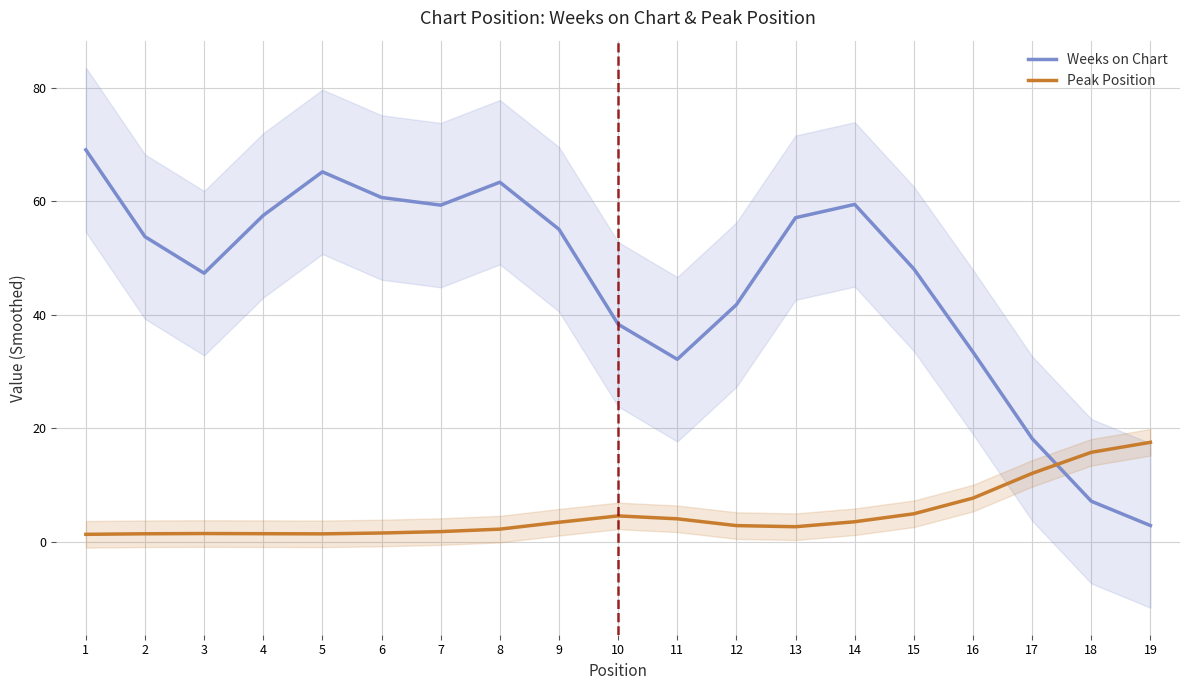

What is the average value of the Peak Position series?

4.8